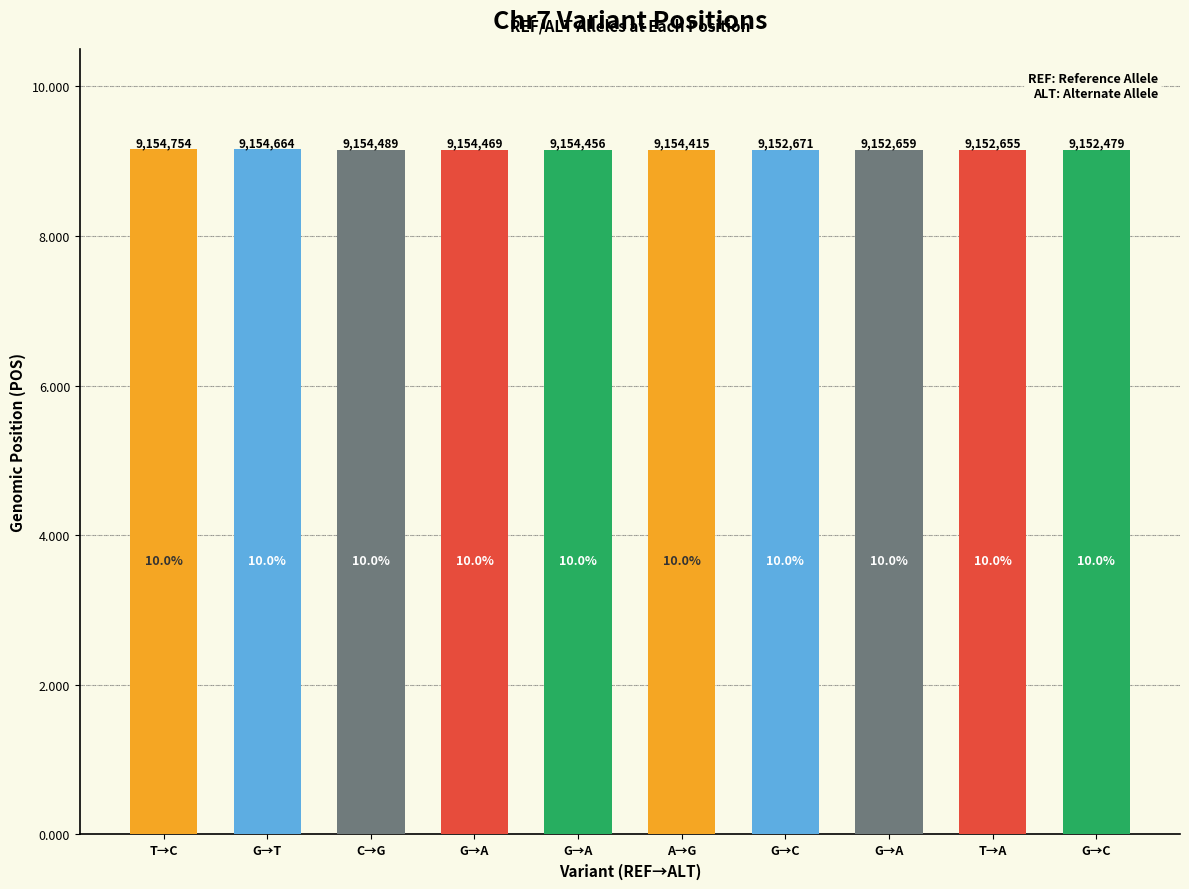

Are the bars horizontal?

No